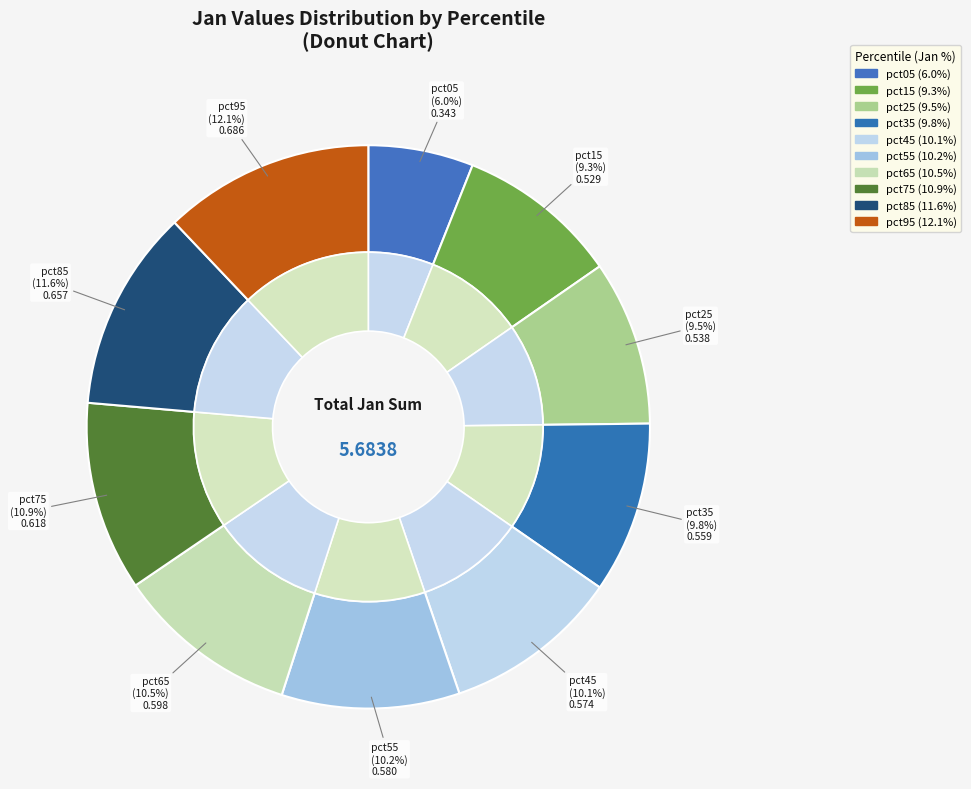

Rank the categories by value from lowest to highest.

pct05, pct15, pct25, pct35, pct45, pct55, pct65, pct75, pct85, pct95